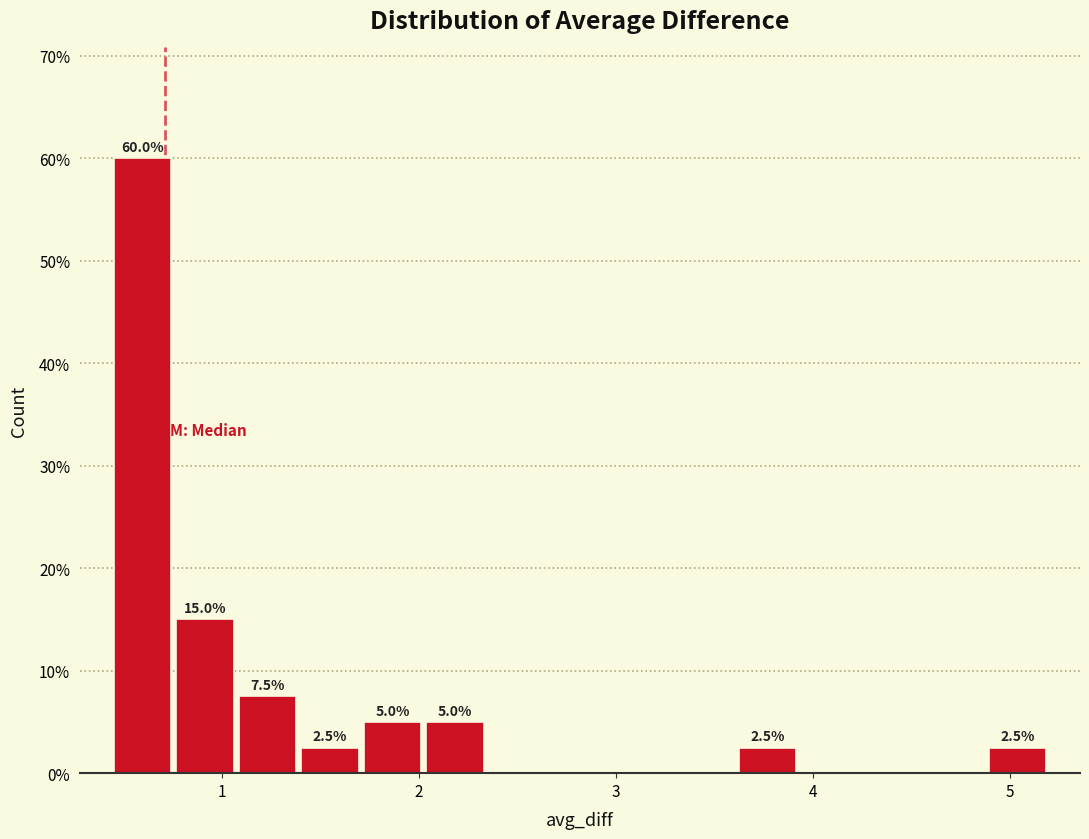

Read against the x-axis, roughly where is the centre of the tallest bar?

0.6